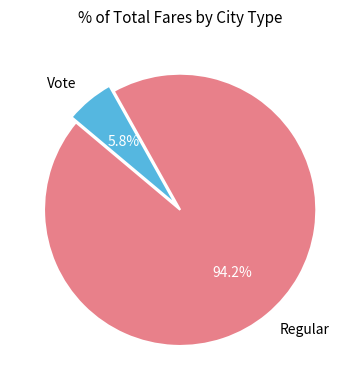

Which has a higher value, Vote or Regular?

Regular